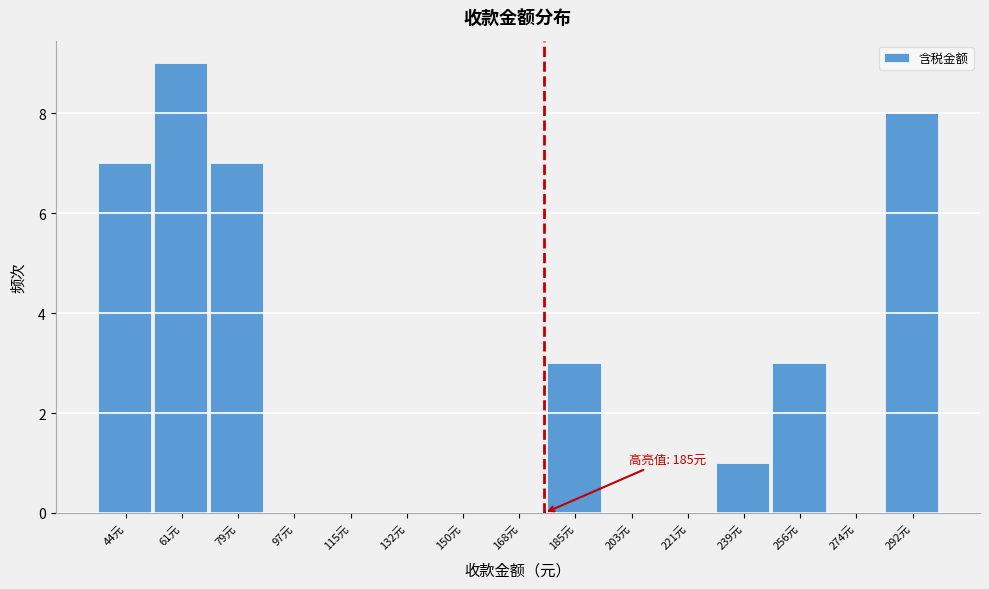

Reading left to right, transcribe all the data shown in this chart.

44元=7	61元=9	79元=7	97元=0	115元=0	132元=0	150元=0	168元=0	185元=3	203元=0	221元=0	239元=1	256元=3	274元=0	292元=8